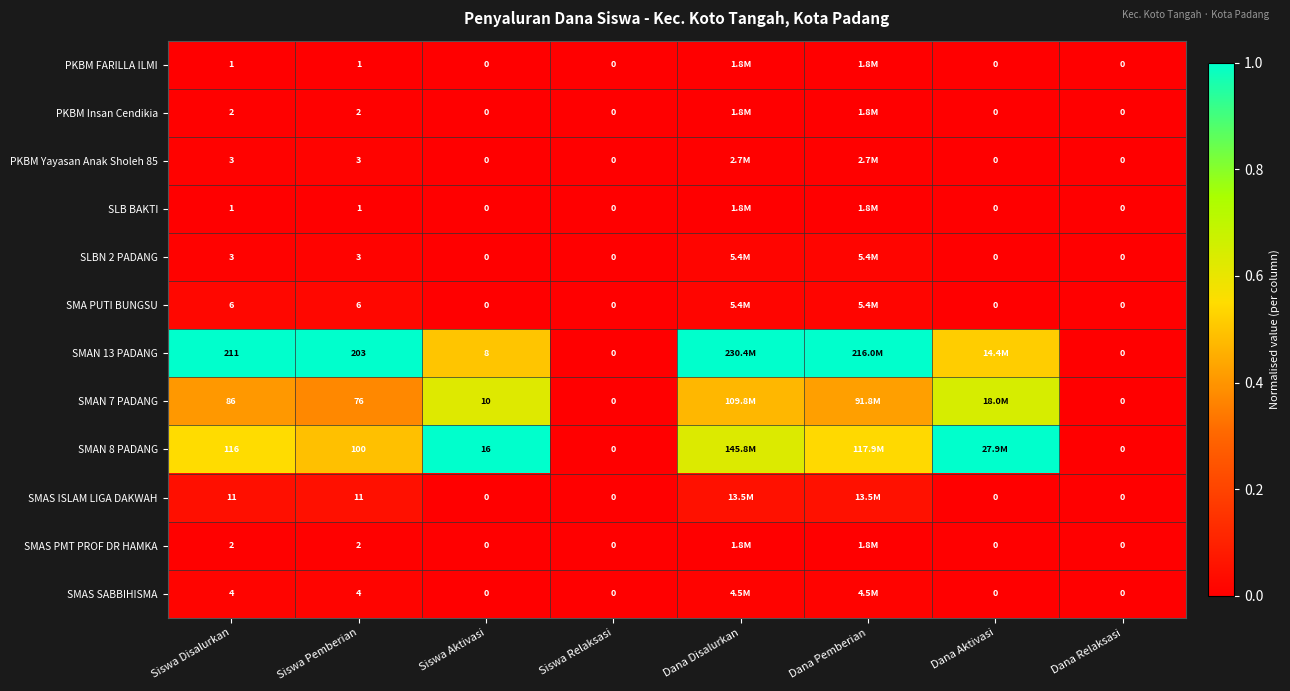

The value of SLBN 2 PADANG at Siswa Disalurkan is 0.0. True or false?

False